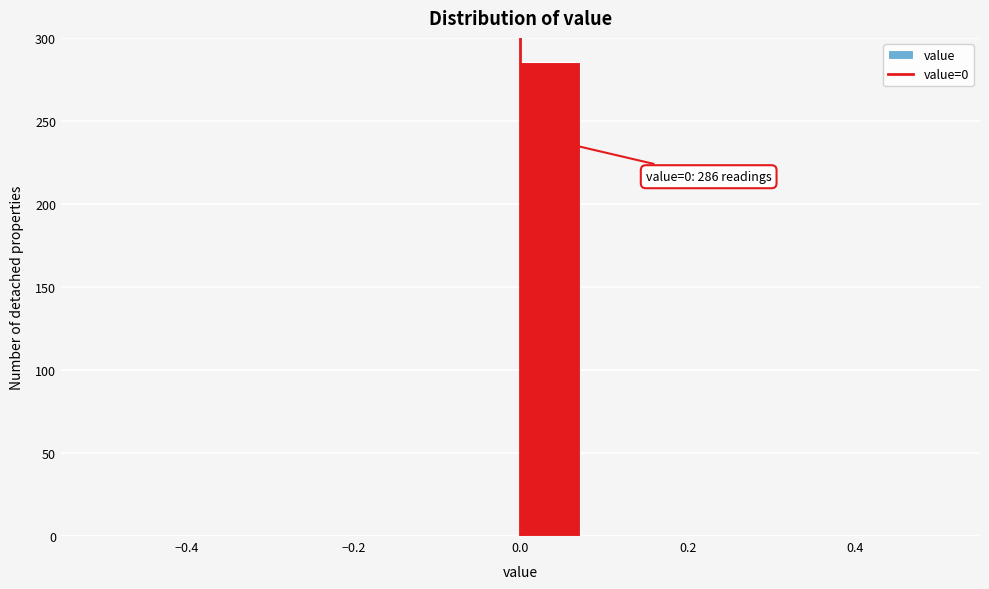

Around what value on the x-axis is the tallest bar? Give the approximate position of its centre, as read against the axis.

0.04